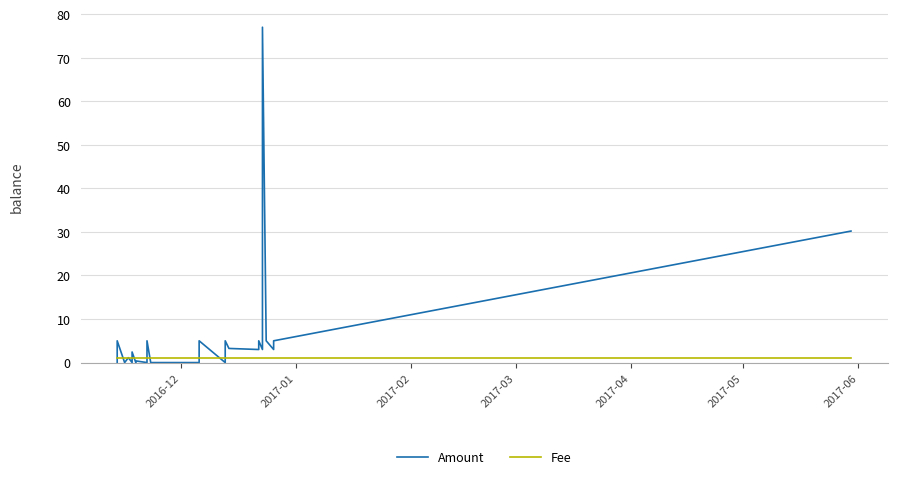

How many intersections are there between Amount and Fee?

11